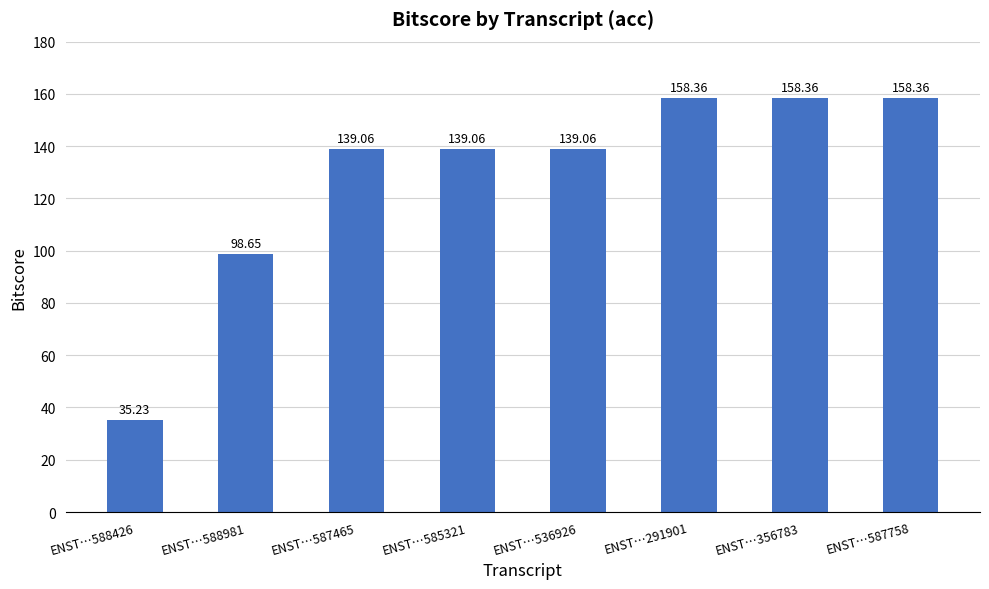

Is it true that the value at ENST…587465 is 95.7?

False